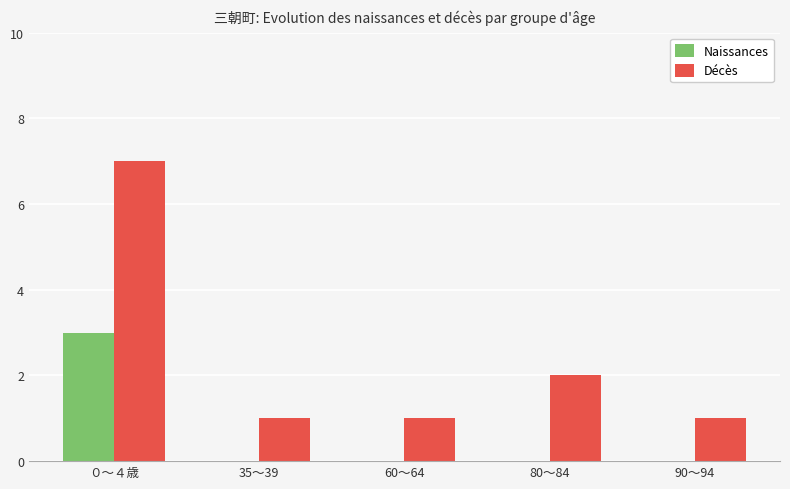

How many Naissances values are between 0 and 1?

4